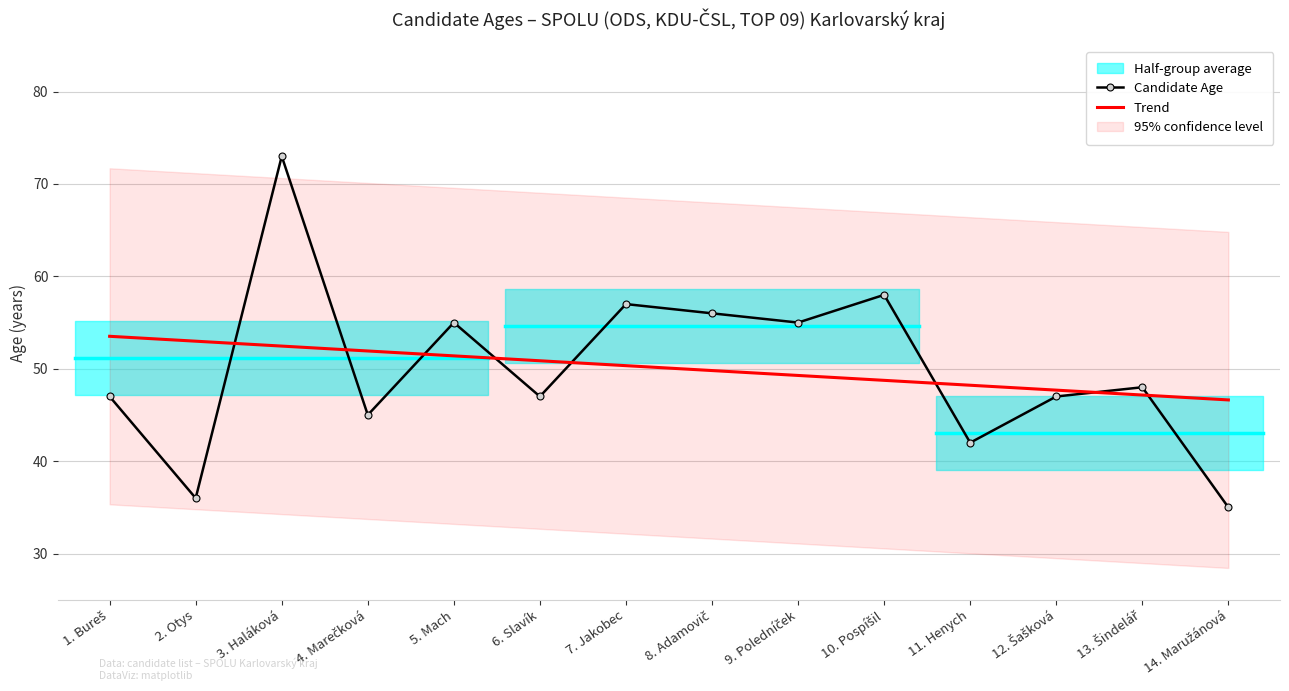

Reading right to left, list all the values displayed in this chart.

Candidate Age: 14. Maružánová=35.0	13. Šindelář=48.0	12. Šašková=47.0	11. Henych=42.0	10. Pospíšil=58.0	9. Poledníček=55.0	8. Adamovič=56.0	7. Jakobec=57.0	6. Slavík=47.0	5. Mach=55.0	4. Marečková=45.0	3. Haláková=73.0	2. Otys=36.0	1. Bureš=47.0
Trend: 14. Maružánová=46.6	13. Šindelář=47.2	12. Šašková=47.7	11. Henych=48.2	10. Pospíšil=48.7	9. Poledníček=49.3	8. Adamovič=49.8	7. Jakobec=50.3	6. Slavík=50.9	5. Mach=51.4	4. Marečková=51.9	3. Haláková=52.5	2. Otys=53.0	1. Bureš=53.5